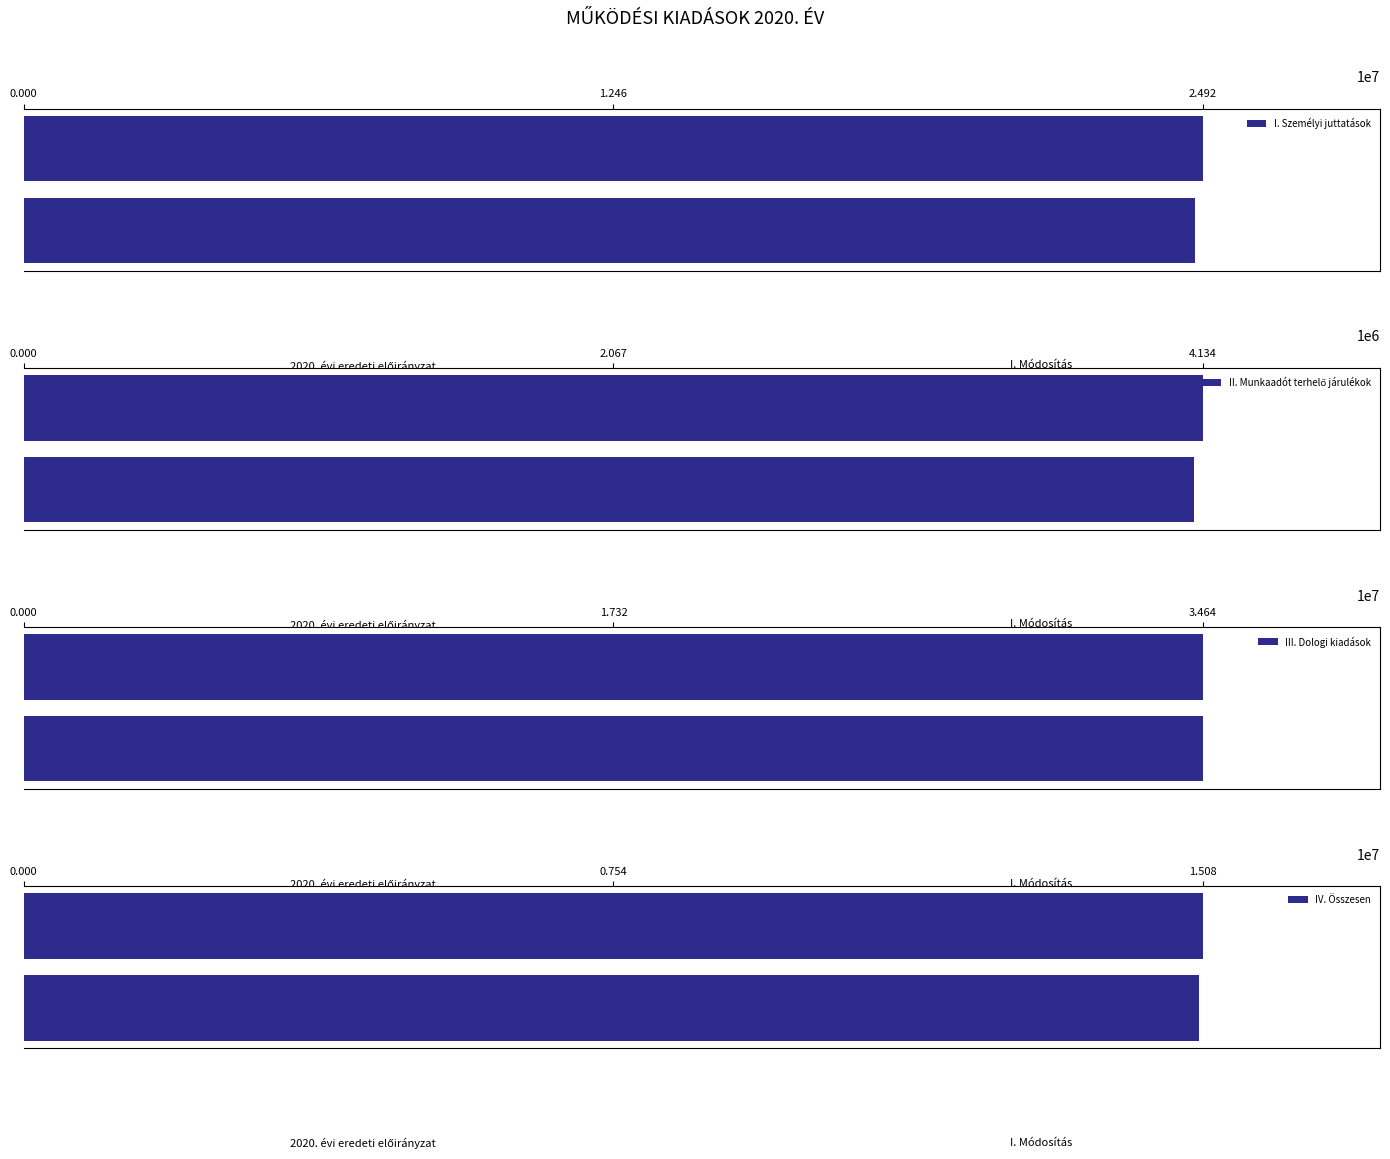

Which series has the largest range (max minus min)?

I. Személyi juttatások